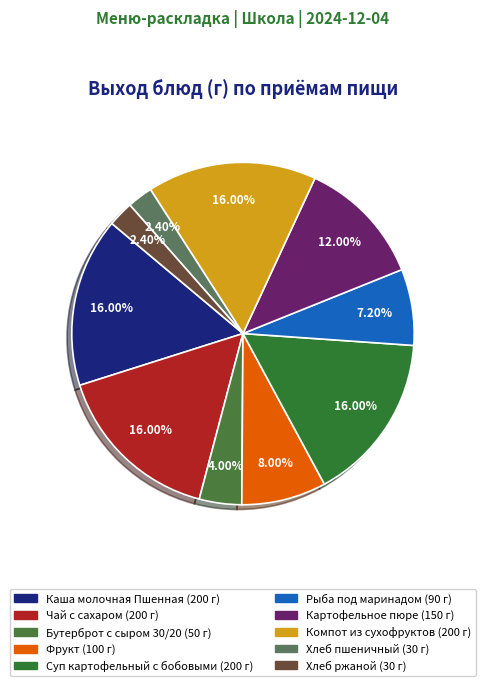

How many slices are in this pie chart?

10